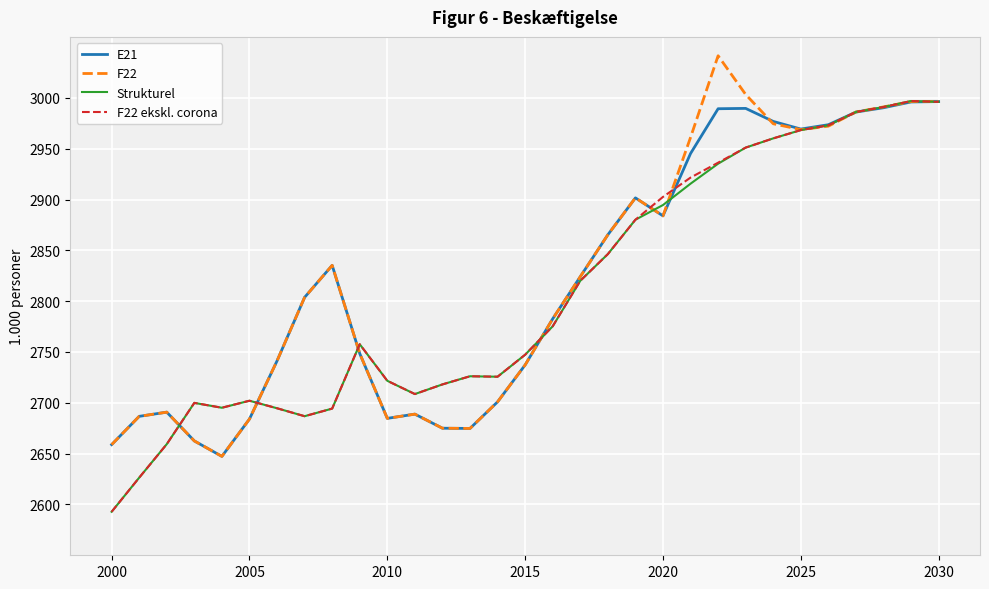

What is the difference between the second highest and minimum values in the E21 series?

348.7